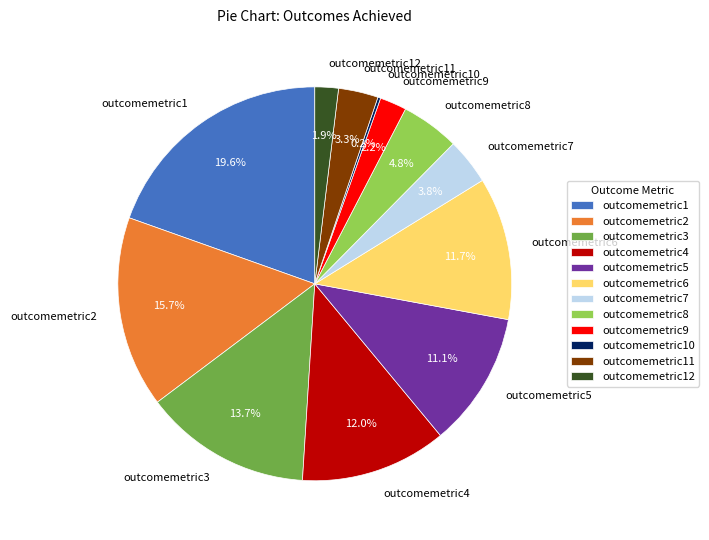

True or false: outcomemetric2 accounts for 16% of the total.

True